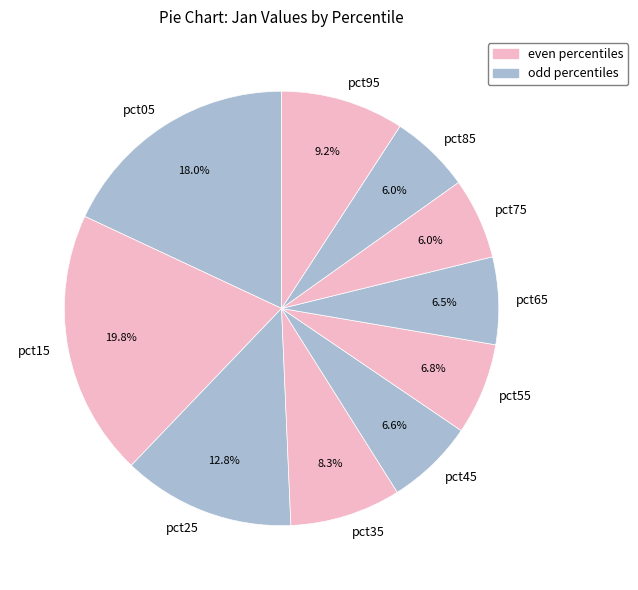

Approximately how many times larger is the value at pct95 compared to pct05?

0.5